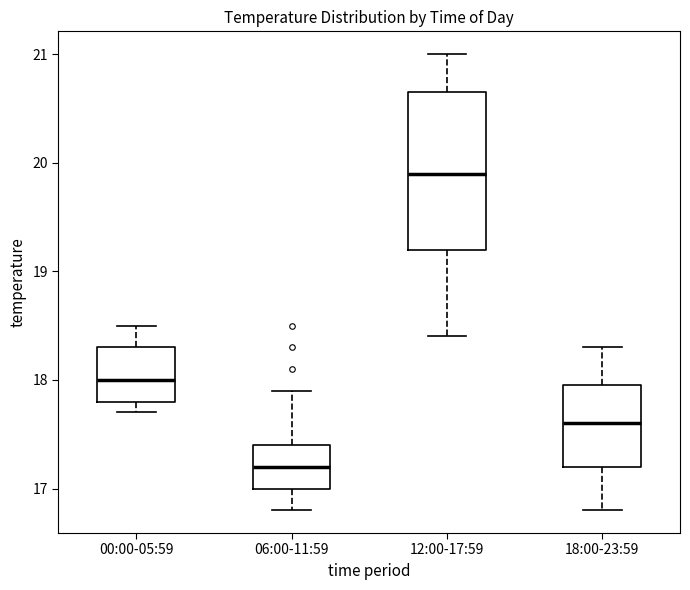

Where is the lower edge of the box for 00:00-05:59 on the y-axis? The values are not printed on the chart, so give them approximately, as read against the axis.

17.8